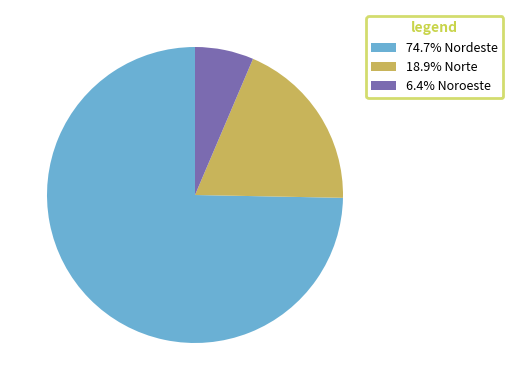

Is the sum of 74.7% Nordeste and 18.9% Norte greater than half?

Yes